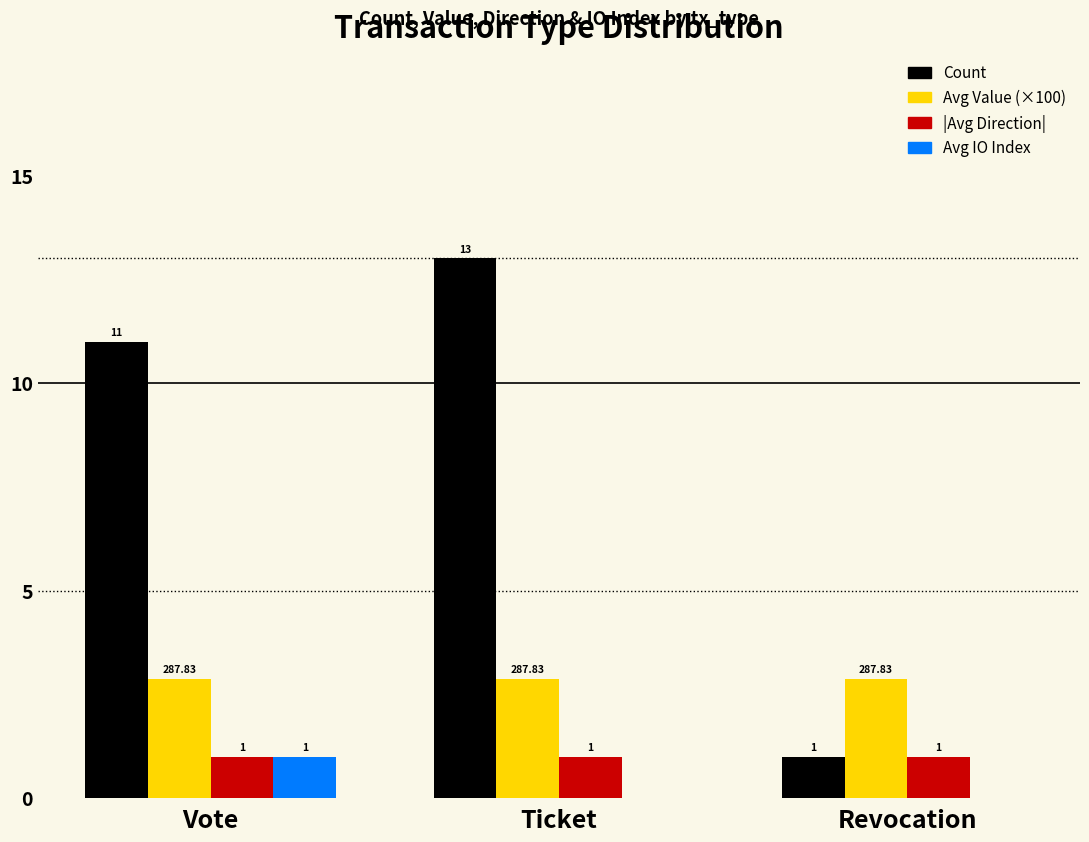

The |Avg Direction| series shows 1.0 at Vote. True or false?

True